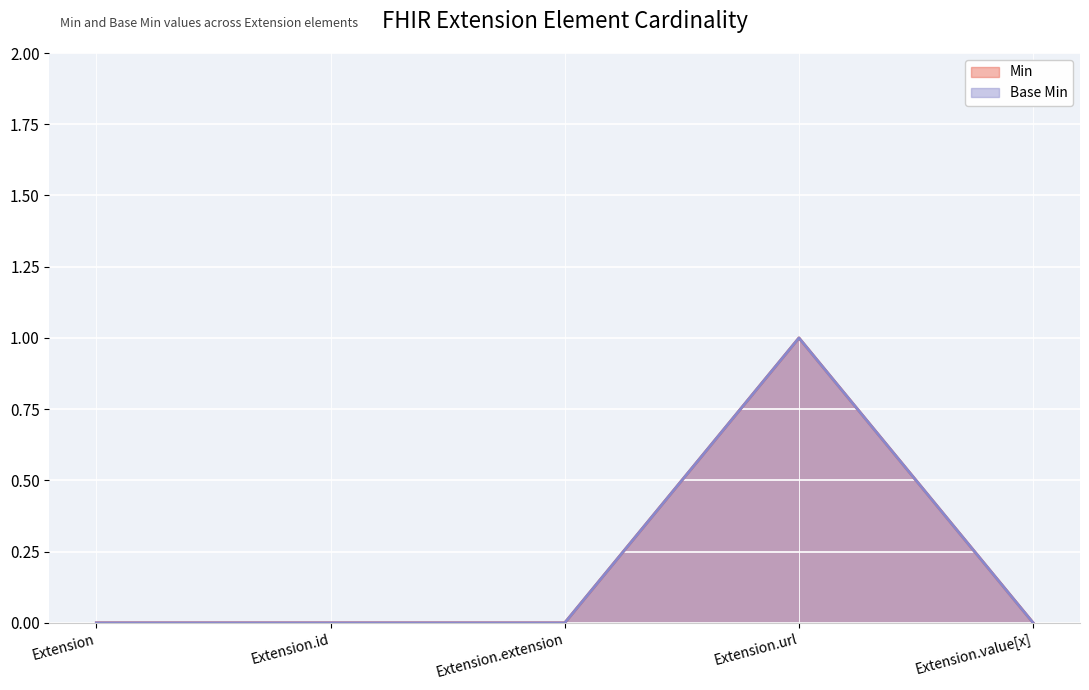

The Base Min series shows -1 at Extension.extension. True or false?

False